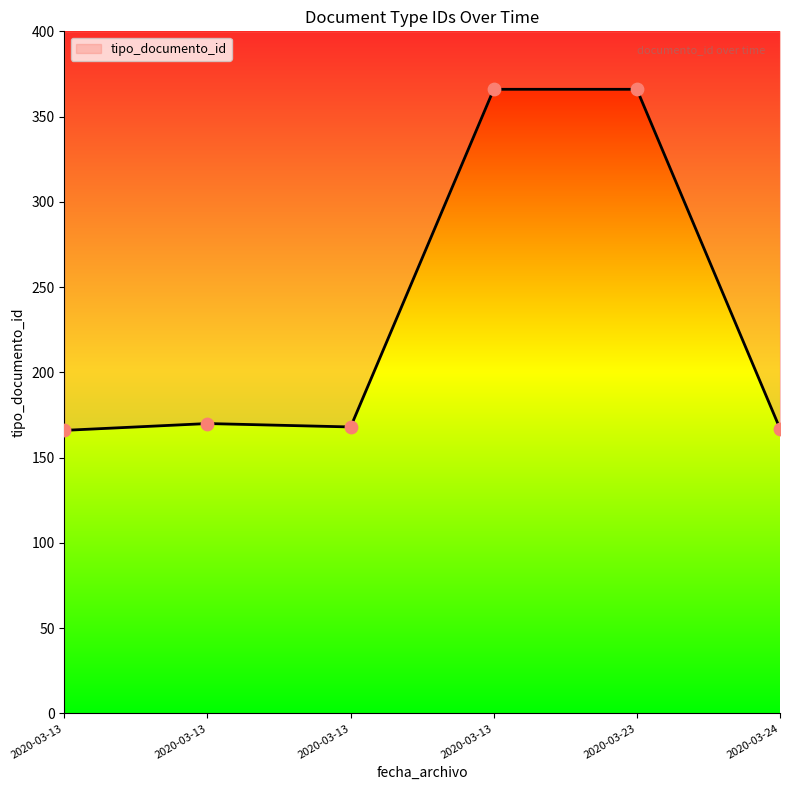

Approximately how many times larger is the value at 2020-03-13 compared to 2020-03-24?

1.0